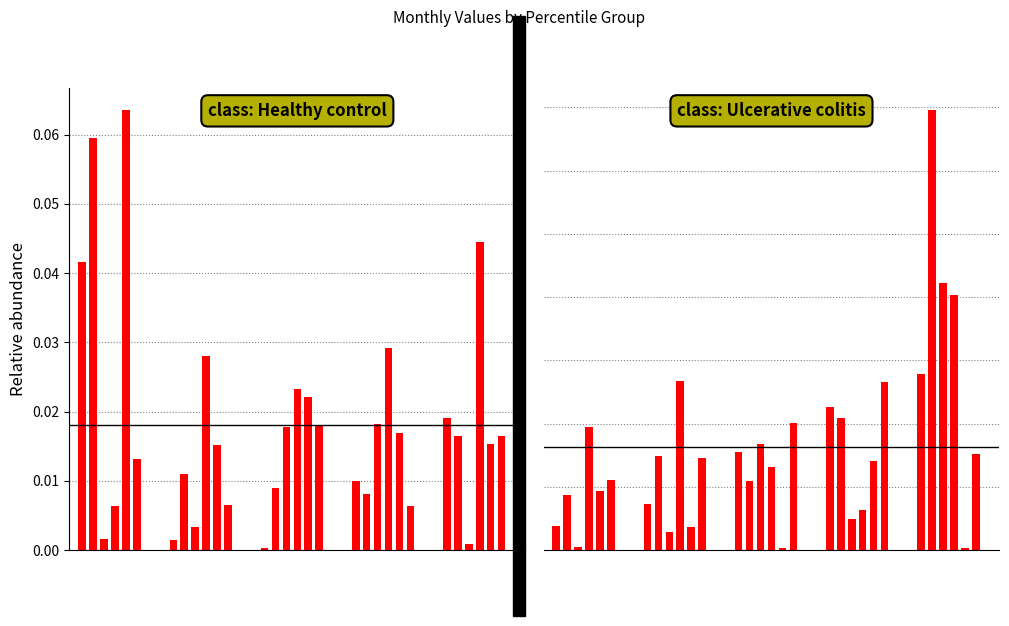

Are the bars horizontal?

No